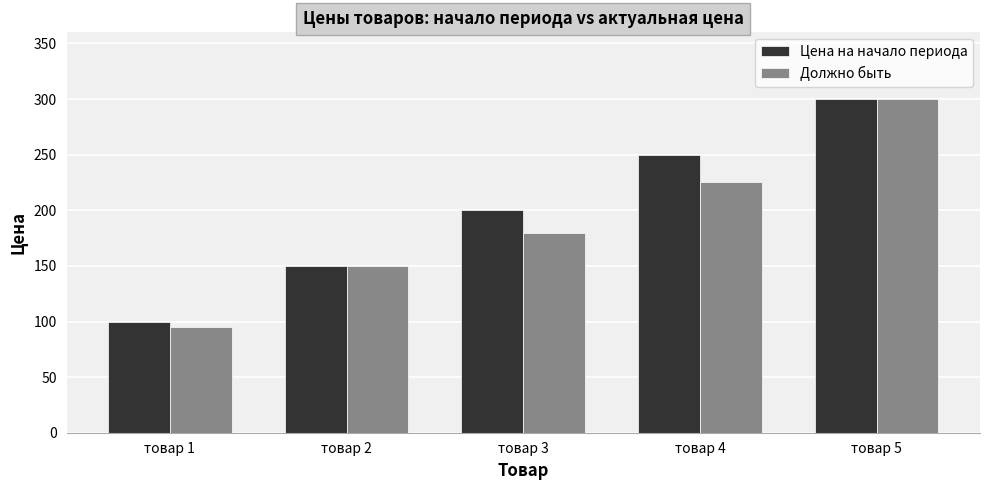

What is the minimum value shown in the chart?

95